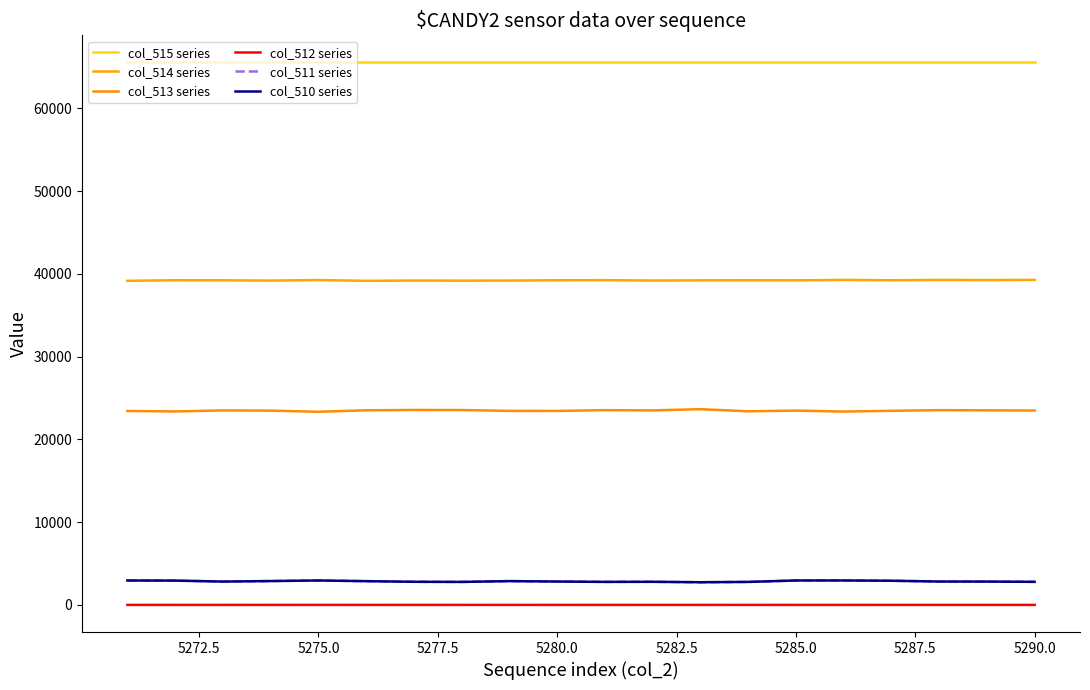

Does the chart display data point markers on the line(s)?

No